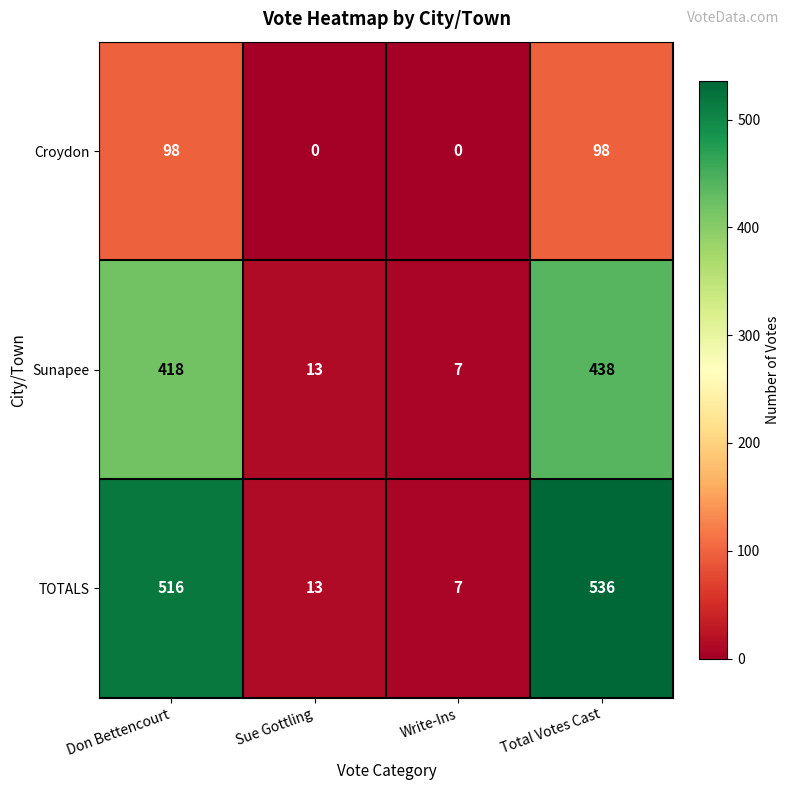

How many values in Croydon are above zero?

2